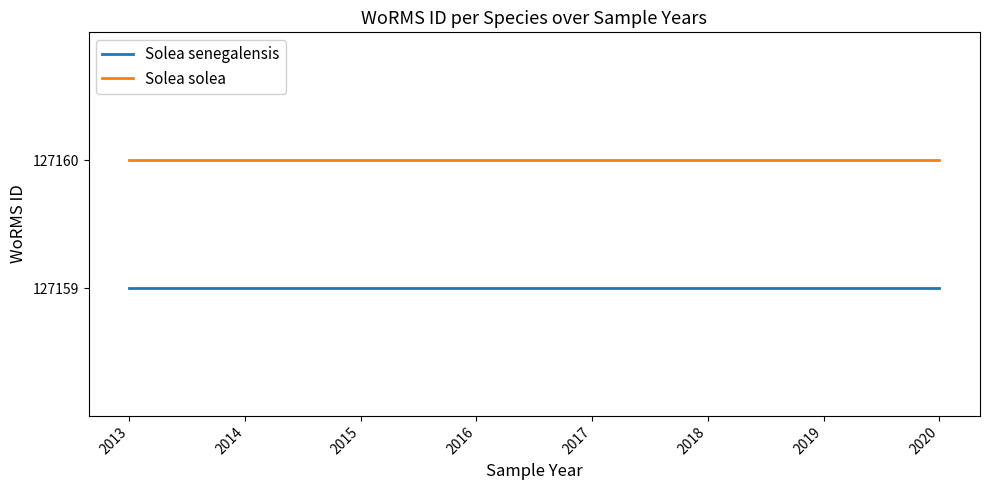

Reading left to right, list all the values displayed in this chart.

Solea senegalensis: 2013=127159	2014=127159	2015=127159	2016=127159	2017=127159	2018=127159	2019=127159	2020=127159
Solea solea: 2013=127160	2014=127160	2015=127160	2016=127160	2017=127160	2018=127160	2019=127160	2020=127160